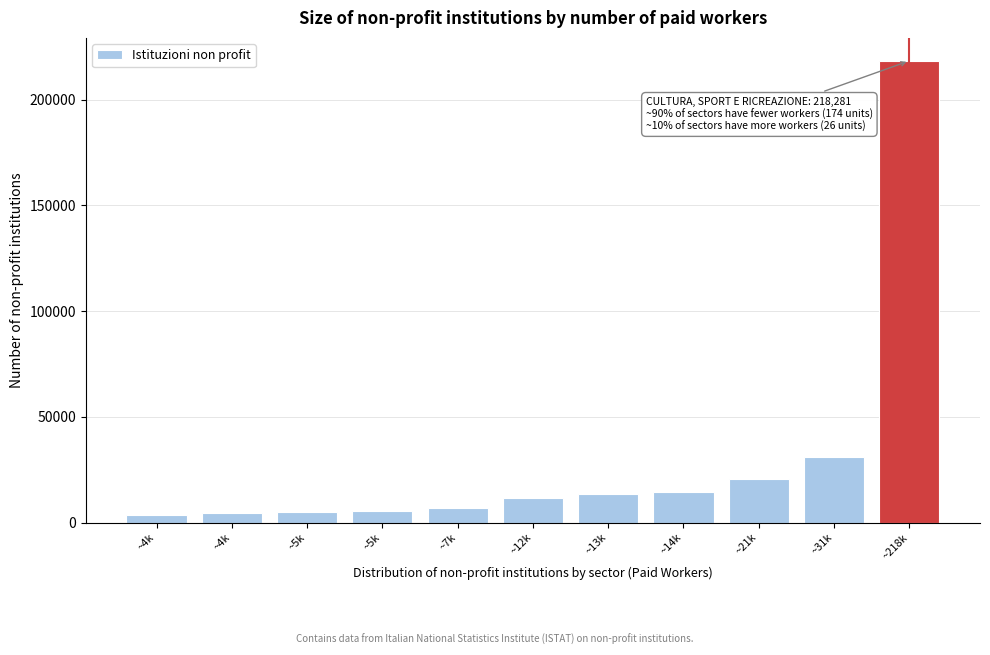

How many data points are less than 11589?

5